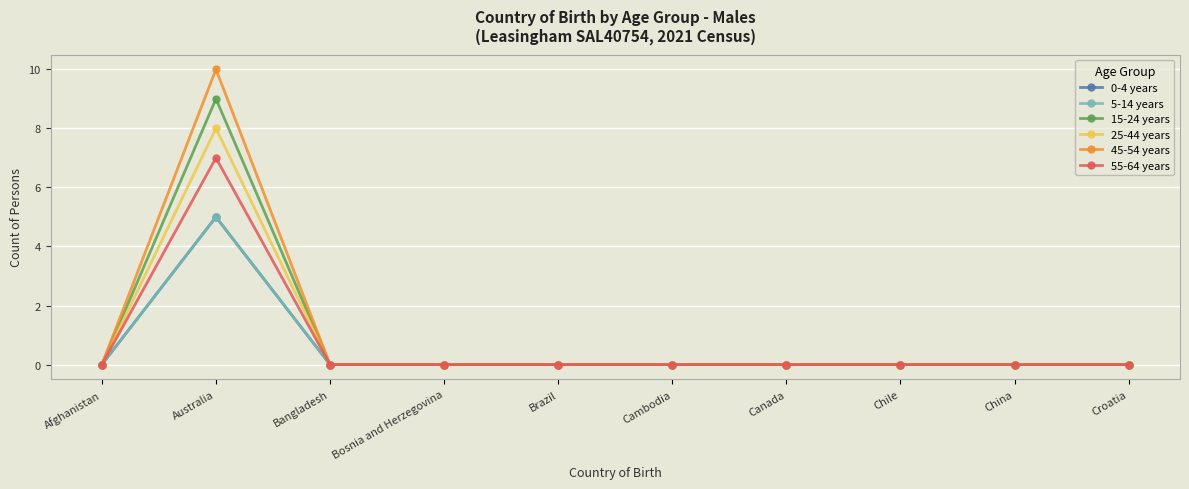

Is this an area chart (filled region under the line)?

No